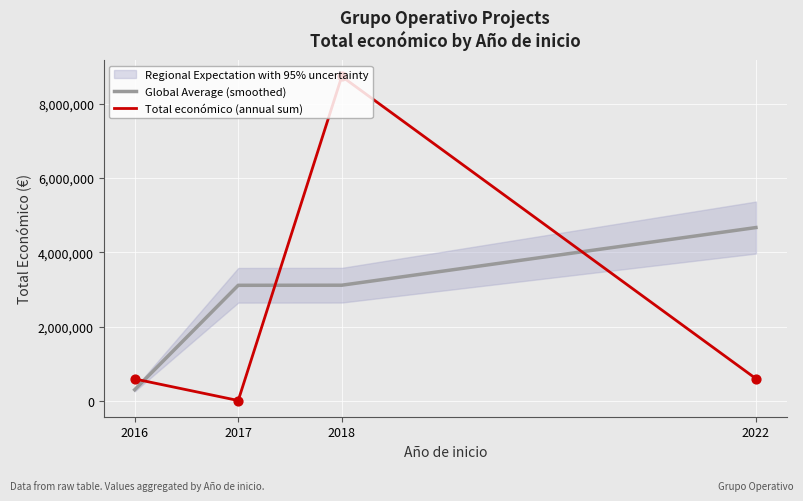

What are all the series names shown in the legend?

Global Average (smoothed), Total económico (annual sum)